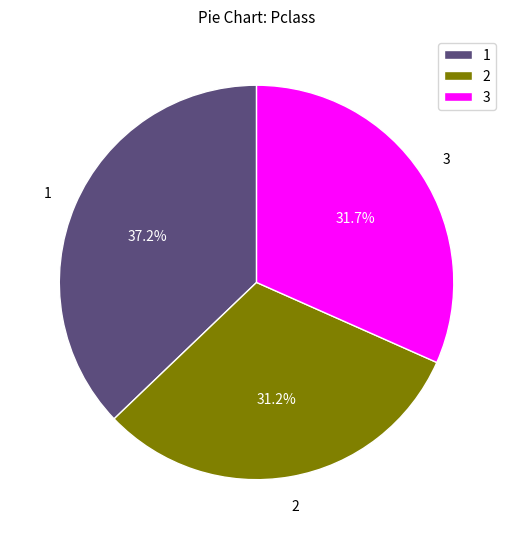

What percentage is NOT represented by 1?

62.8%